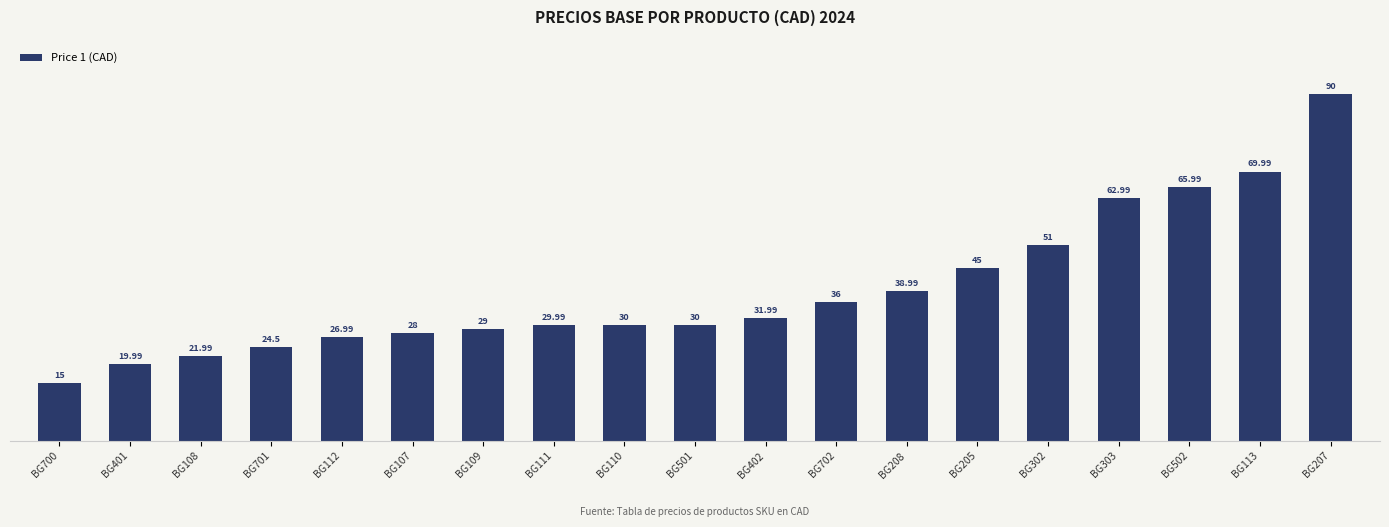

What is the difference between the maximum and second lowest values?

70.0